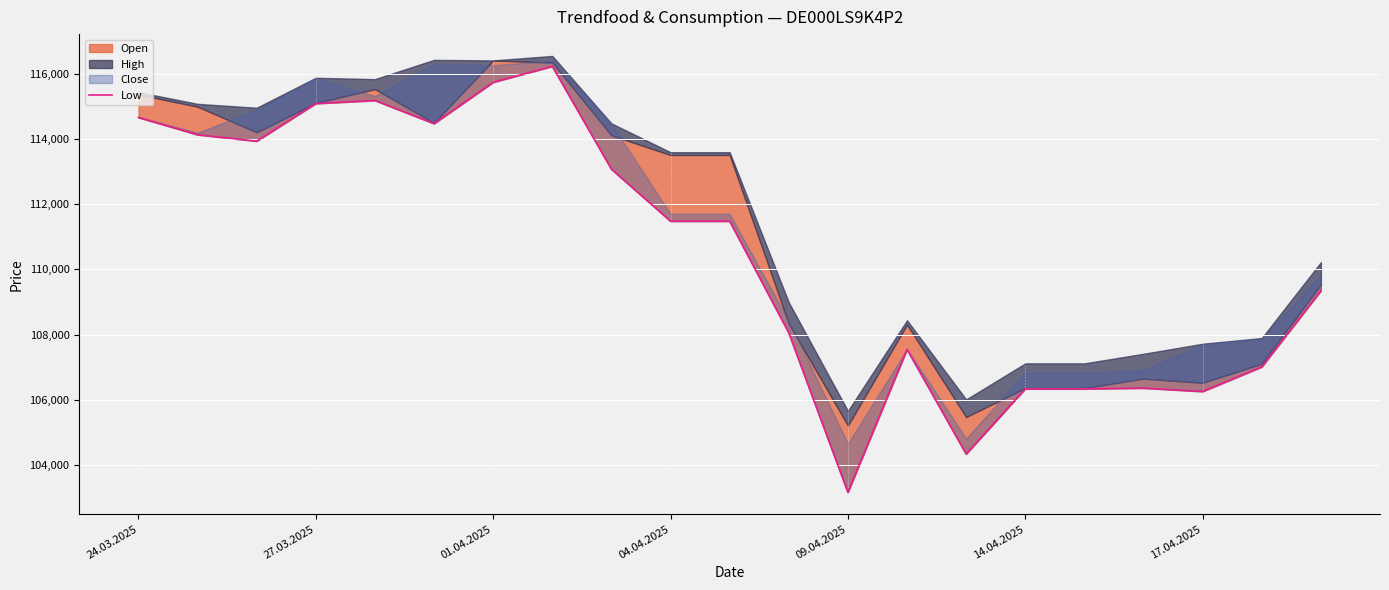

The value at 8 is 76937. True or false?

False